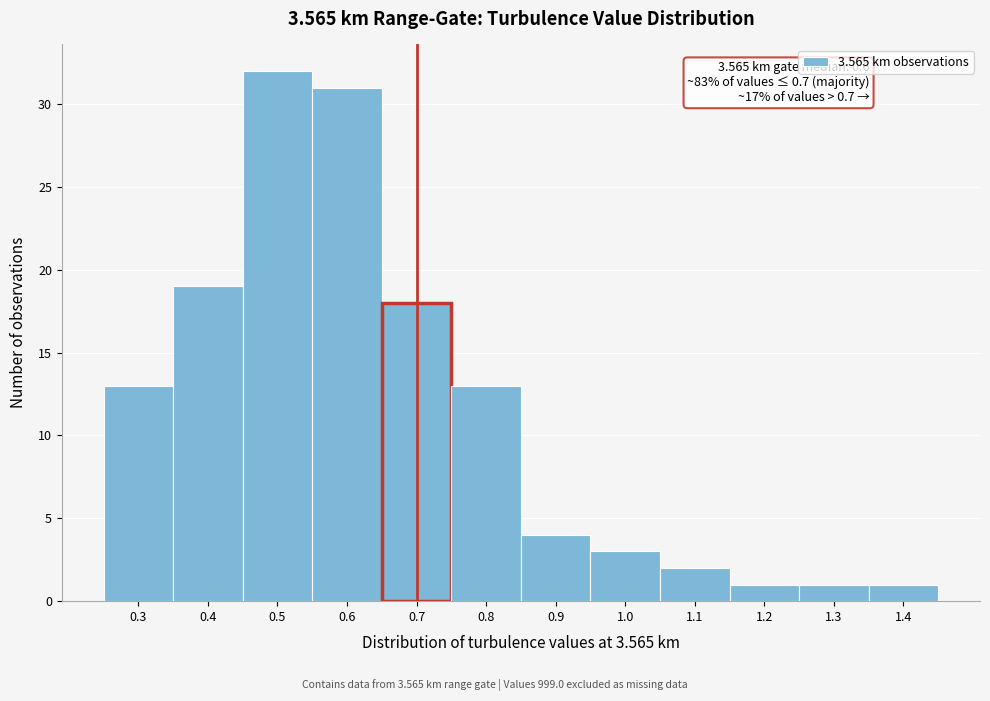

Which range on the x-axis has the tallest bar?

0.45 to 0.55